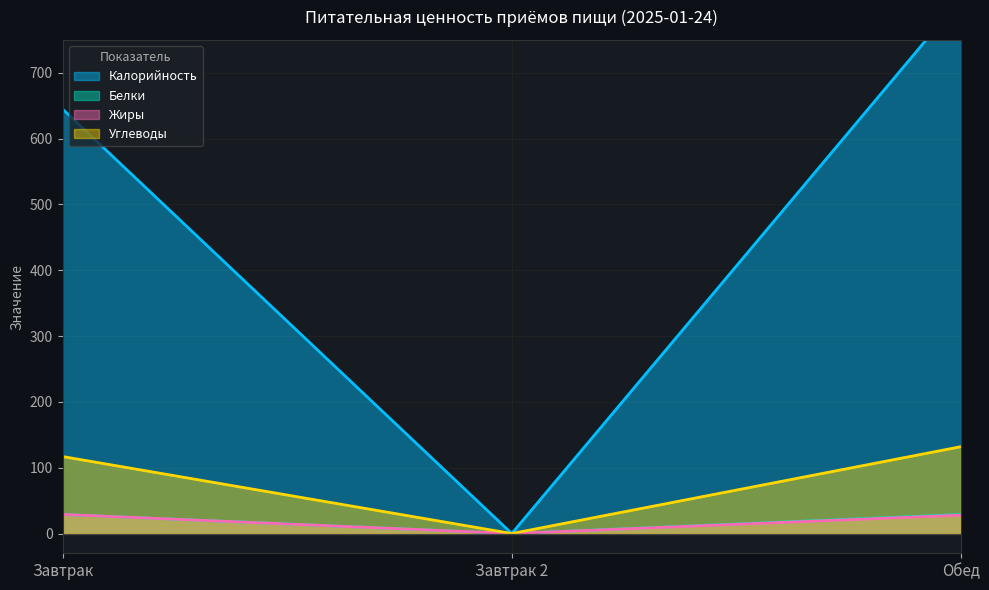

What is the difference between the maximum and minimum values in the Жиры series?

29